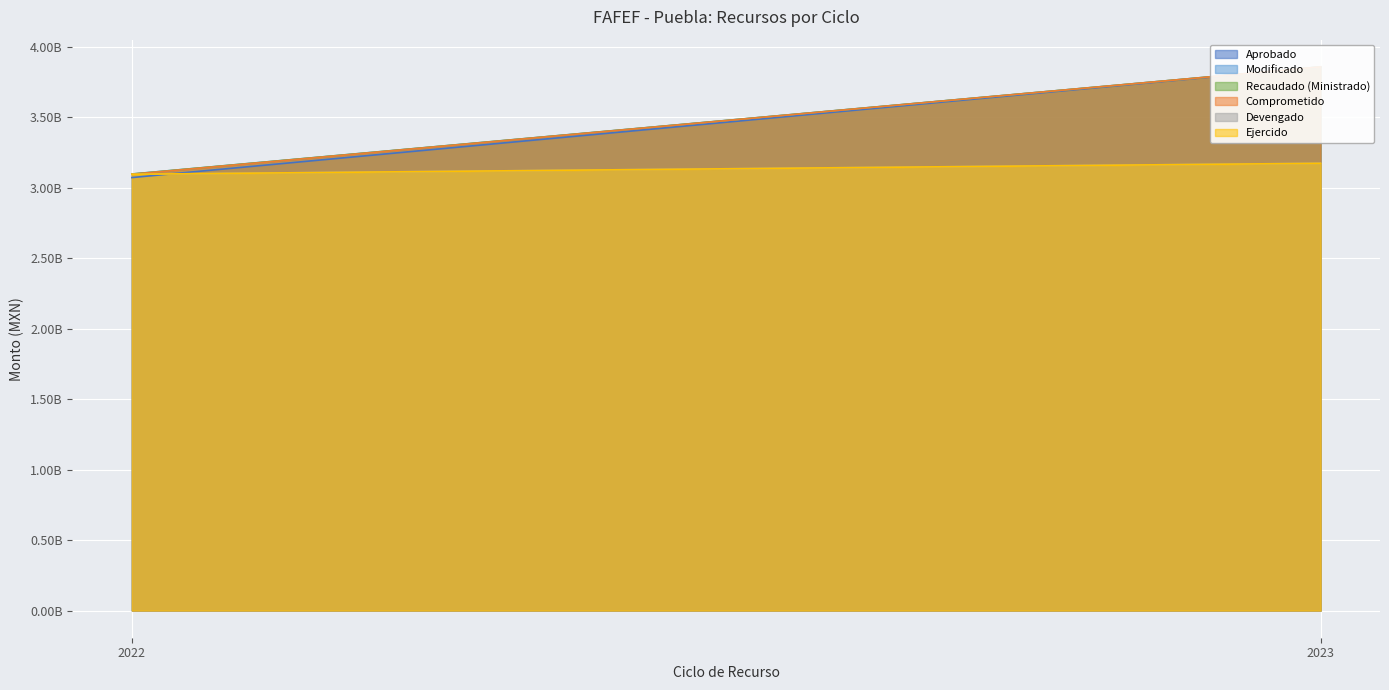

At which category does the chart reach its peak across all series?

2023